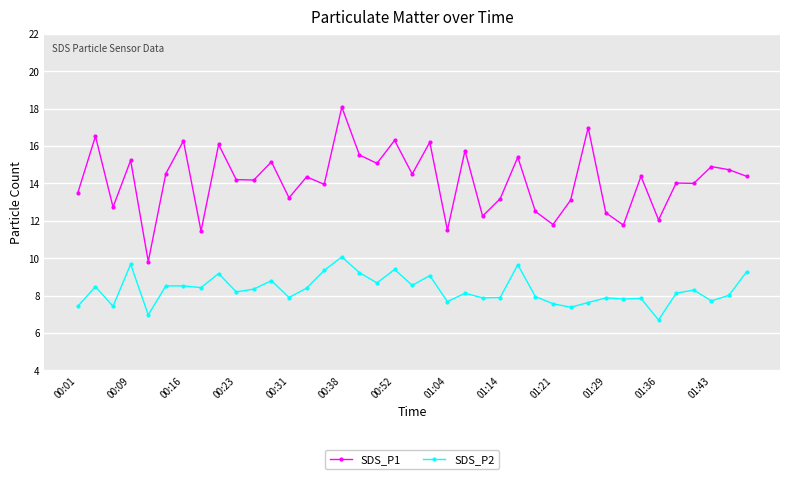

True or false: SDS_P2 and SDS_P1 cross at least once.

False